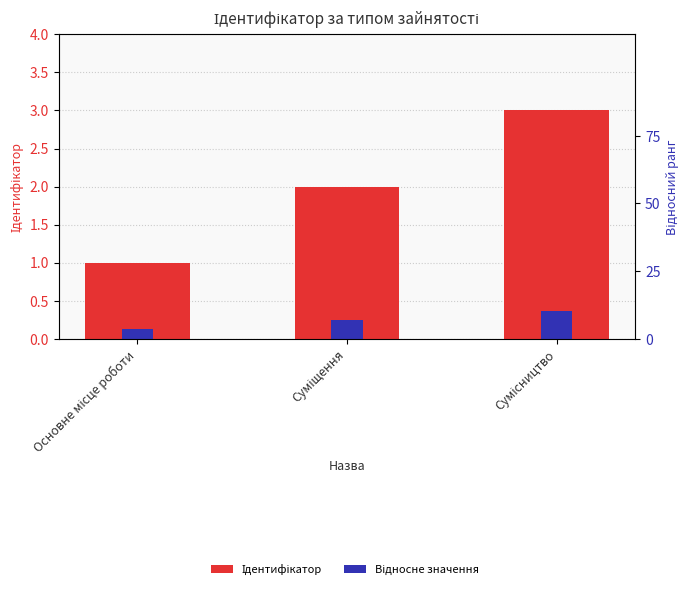

Between Сумісництво and Основне місце роботи, which is larger?

Сумісництво